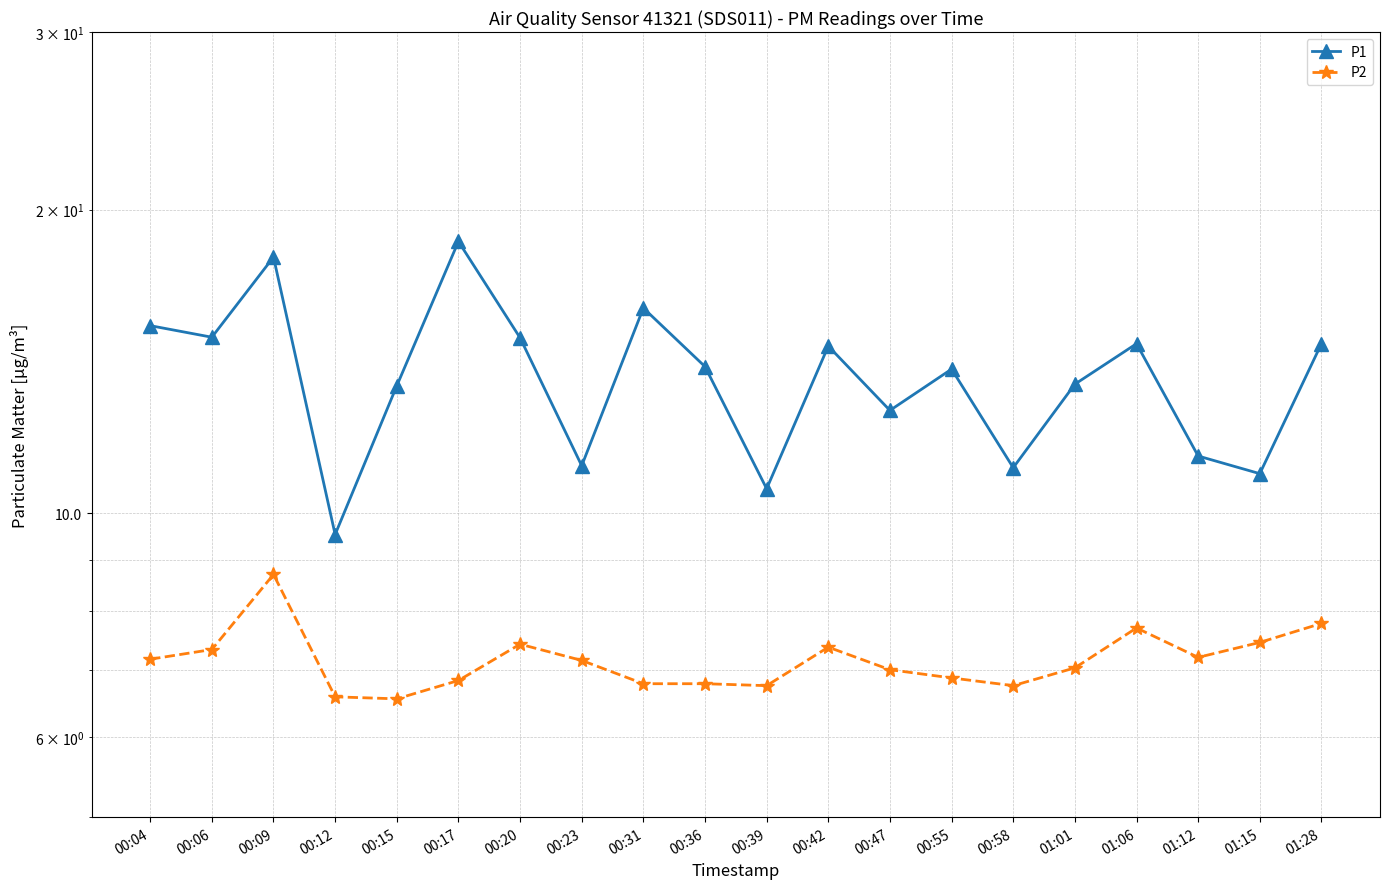

Reading right to left, transcribe all the data shown in this chart.

P1: 14.7	10.9	11.4	14.7	13.4	11.1	13.9	12.7	14.7	10.6	14.0	16.0	11.2	14.9	18.6	13.4	9.5	17.9	14.9	15.3
P2: 7.8	7.5	7.2	7.7	7.0	6.8	6.9	7.0	7.4	6.8	6.8	6.8	7.2	7.4	6.8	6.5	6.6	8.7	7.3	7.2